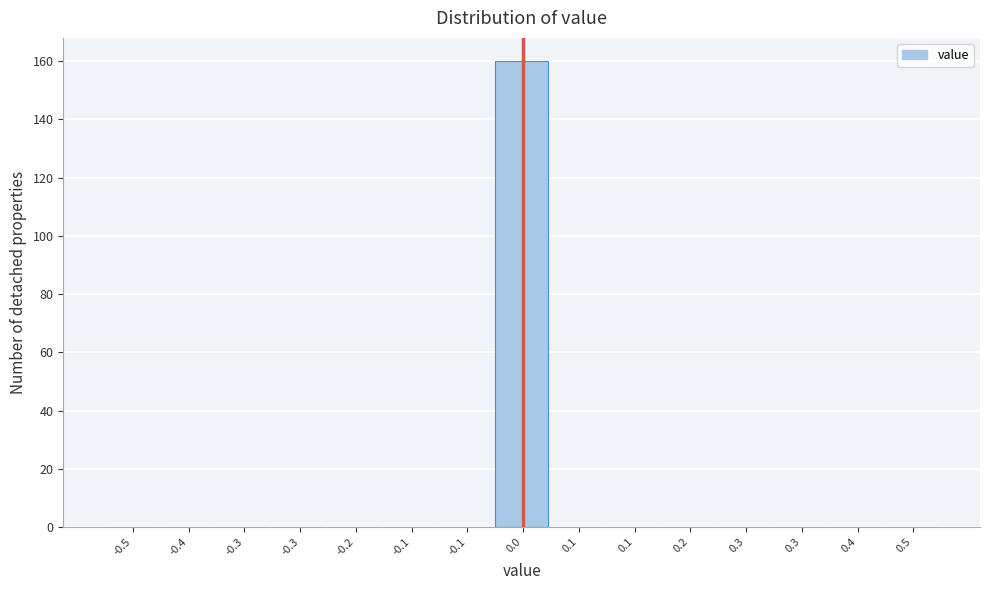

Count the number of data series in this chart.

1